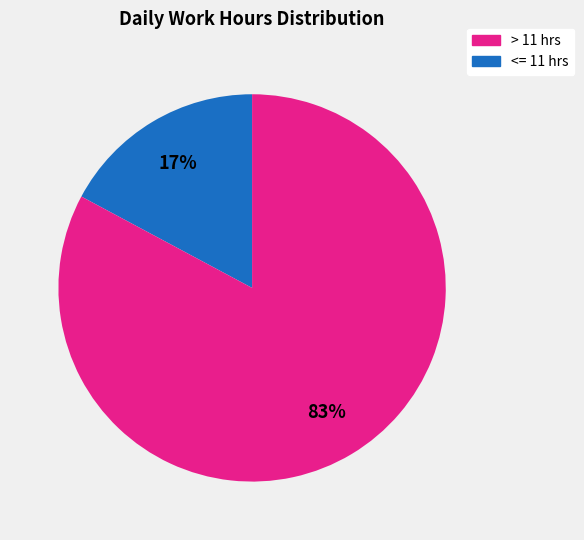

Does any single category account for the majority?

Yes